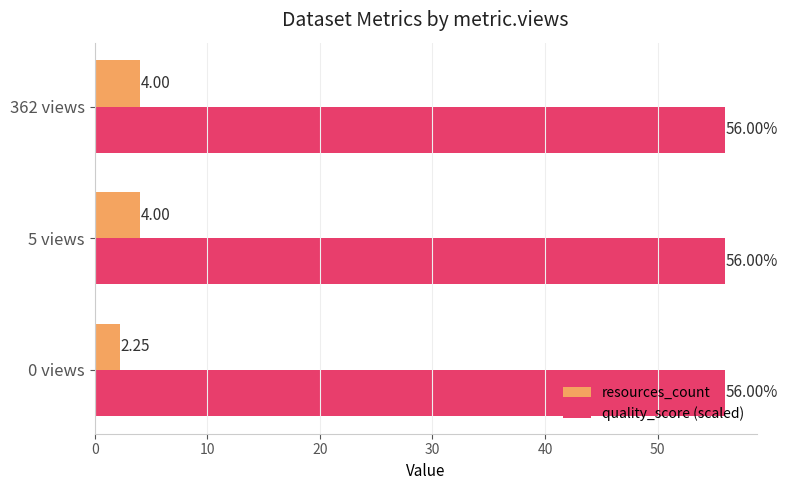

What is the average value of the resources_count series?

3.4